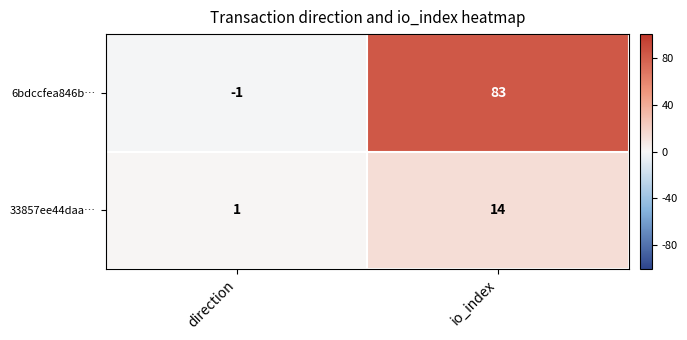

Reading left to right, list all the values displayed in this chart.

6bdccfea846b…: direction=-1	io_index=83
33857ee44daa…: direction=1	io_index=14